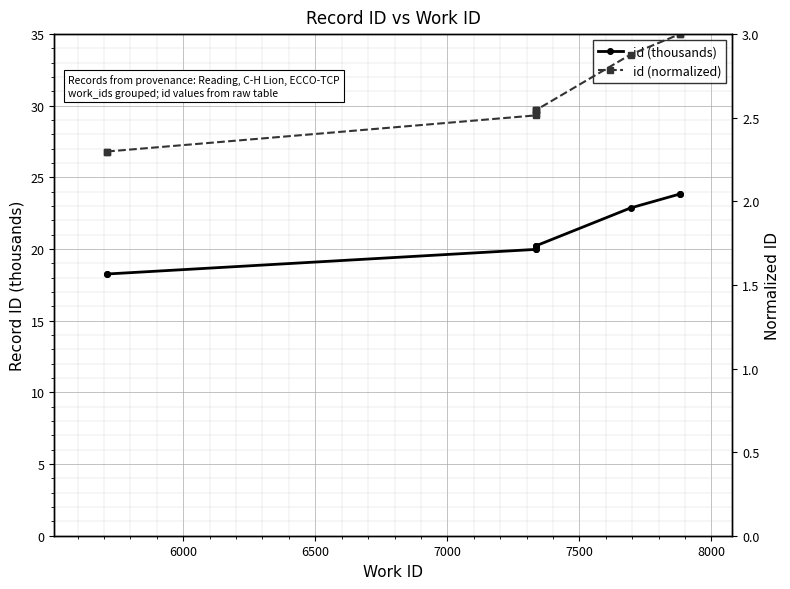

Is this an area chart (filled region under the line)?

No